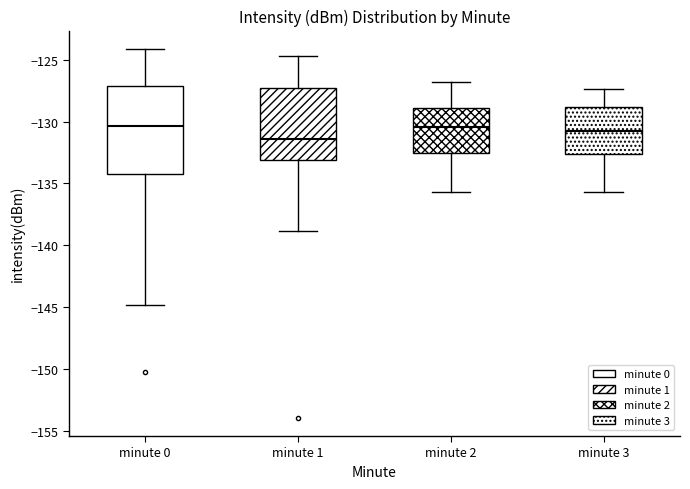

Reading left to right, transcribe this box plot: for each box, give where its median line is, the range the box spans, and where its two whiskers end, as read against the y-axis. The values are not printed on the chart, so give them approximately, as read against the axis.

minute 0: median -130.5, box -134.0 to -127.0, whiskers -145.0 to -124.0
minute 1: median -131.5, box -133.0 to -127.5, whiskers -139.0 to -124.5
minute 2: median -130.5, box -132.5 to -129.0, whiskers -135.5 to -127.0
minute 3: median -130.5, box -132.5 to -129.0, whiskers -135.5 to -127.5